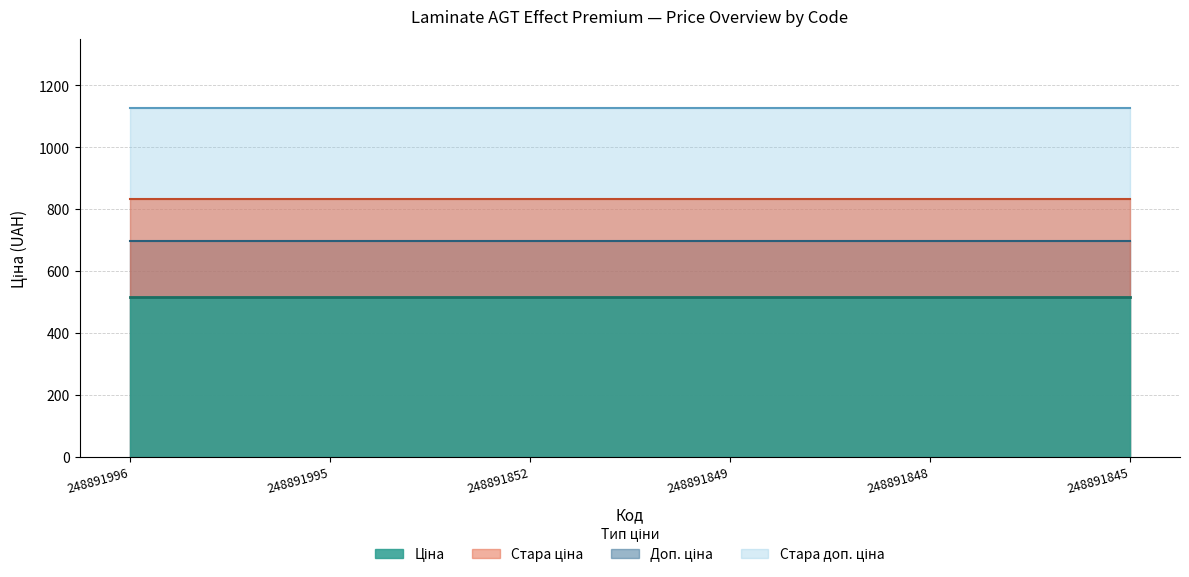

Rank the series at 248891848 from lowest to highest value.

Ціна, Доп. ціна, Стара ціна, Стара доп. ціна